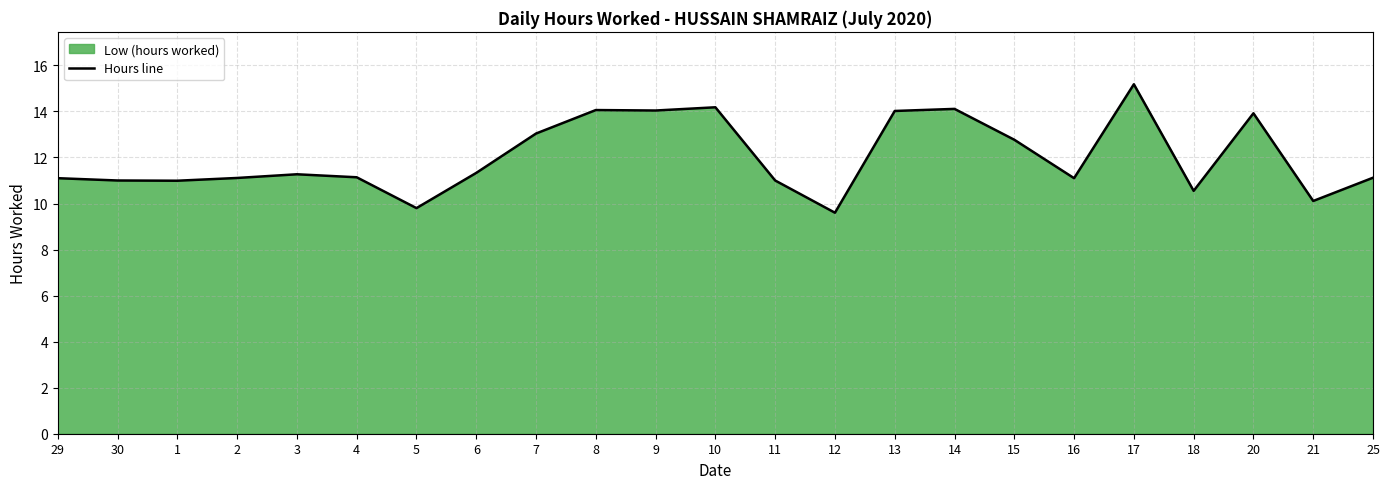

What is the value of the 2nd point from the left?

11.0